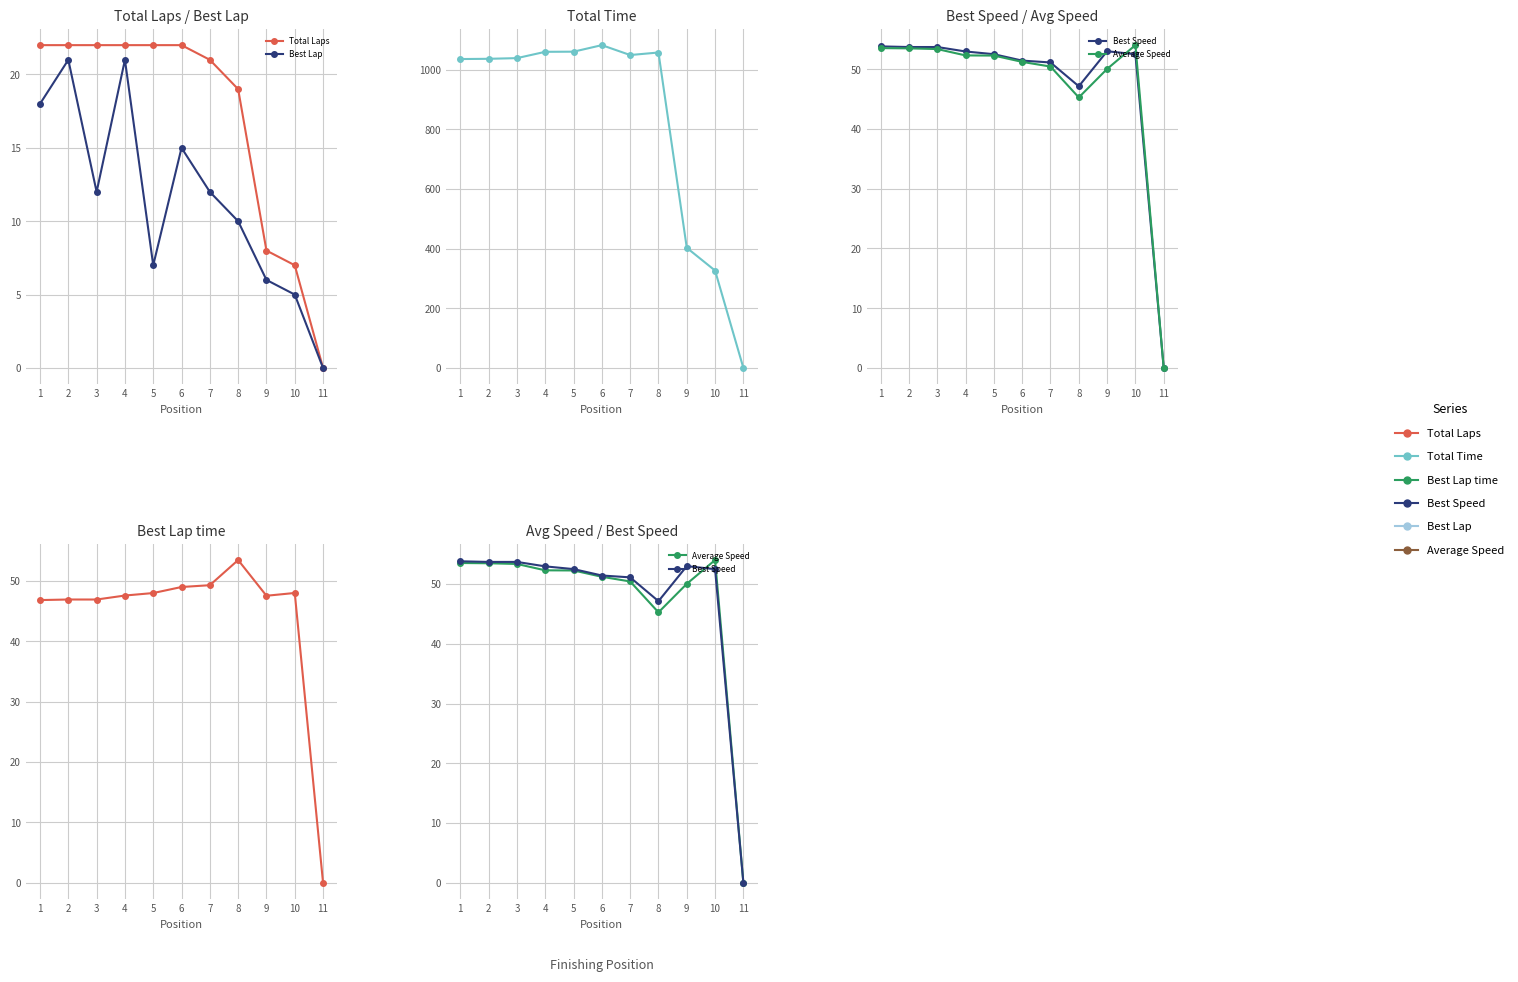

Which series changed the most between 3 and 10?

Total Time